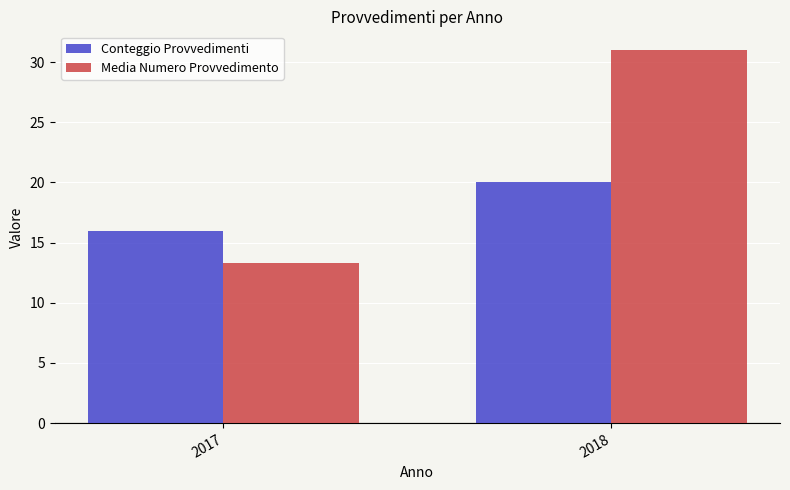

What is the difference between the highest and lowest values at 2017?

2.7